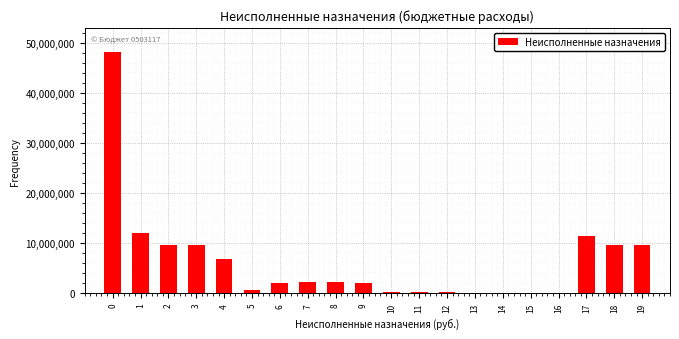

What is the maximum value shown in the chart?

48226512.7